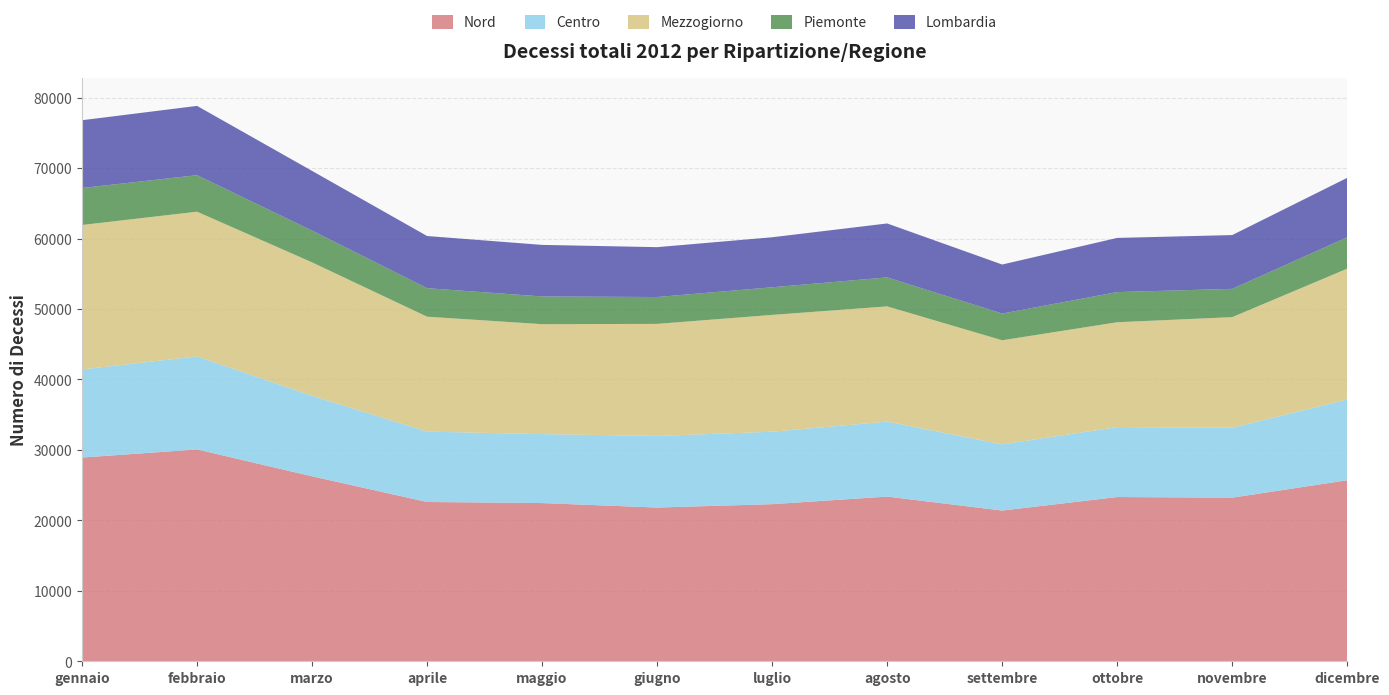

Reading right to left, what are all the values shown in this chart?

Nord: dicembre=25698	novembre=23229	ottobre=23316	settembre=21397	agosto=23379	luglio=22303	giugno=21823	maggio=22460	aprile=22613	marzo=26257	febbraio=30074	gennaio=28919
Centro: dicembre=11456	novembre=9923	ottobre=9928	settembre=9392	agosto=10649	luglio=10280	giugno=10167	maggio=9787	aprile=9988	marzo=11435	febbraio=13204	gennaio=12509
Mezzogiorno: dicembre=18583	novembre=15701	ottobre=14884	settembre=14780	agosto=16351	luglio=16586	giugno=15906	maggio=15608	aprile=16317	marzo=18937	febbraio=20543	gennaio=20506
Piemonte: dicembre=4451	novembre=4015	ottobre=4280	settembre=3794	agosto=4113	luglio=3923	giugno=3812	maggio=3933	aprile=4045	marzo=4505	febbraio=5181	gennaio=5251
Lombardia: dicembre=8440	novembre=7635	ottobre=7690	settembre=6957	agosto=7659	luglio=7099	giugno=7078	maggio=7320	aprile=7405	marzo=8478	febbraio=9837	gennaio=9620